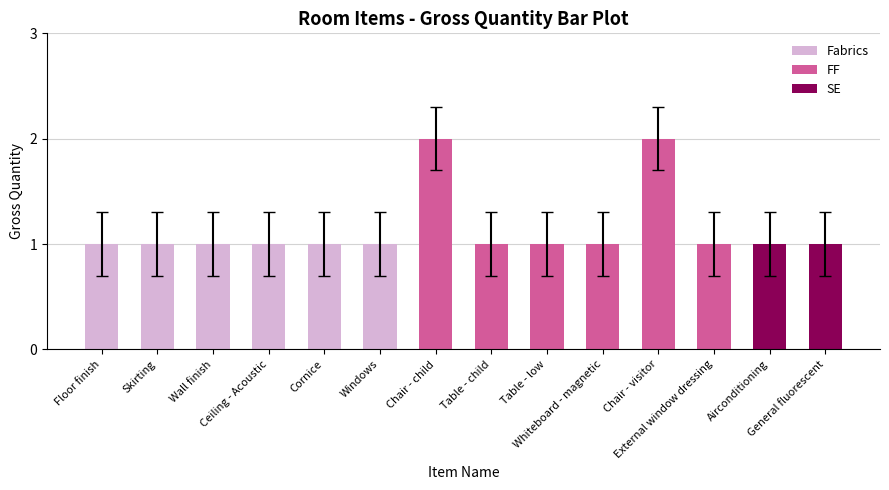

What is the minimum value shown in the chart?

1